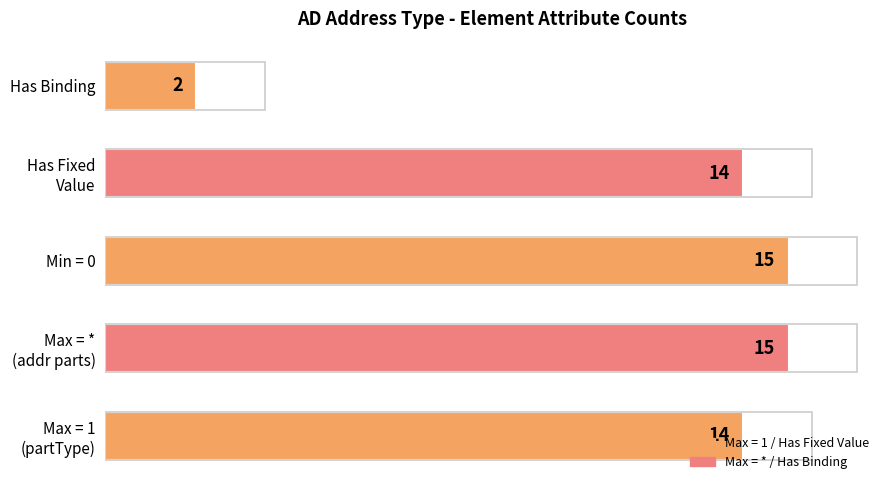

Which label corresponds to the smallest value in the chart?

Has Binding